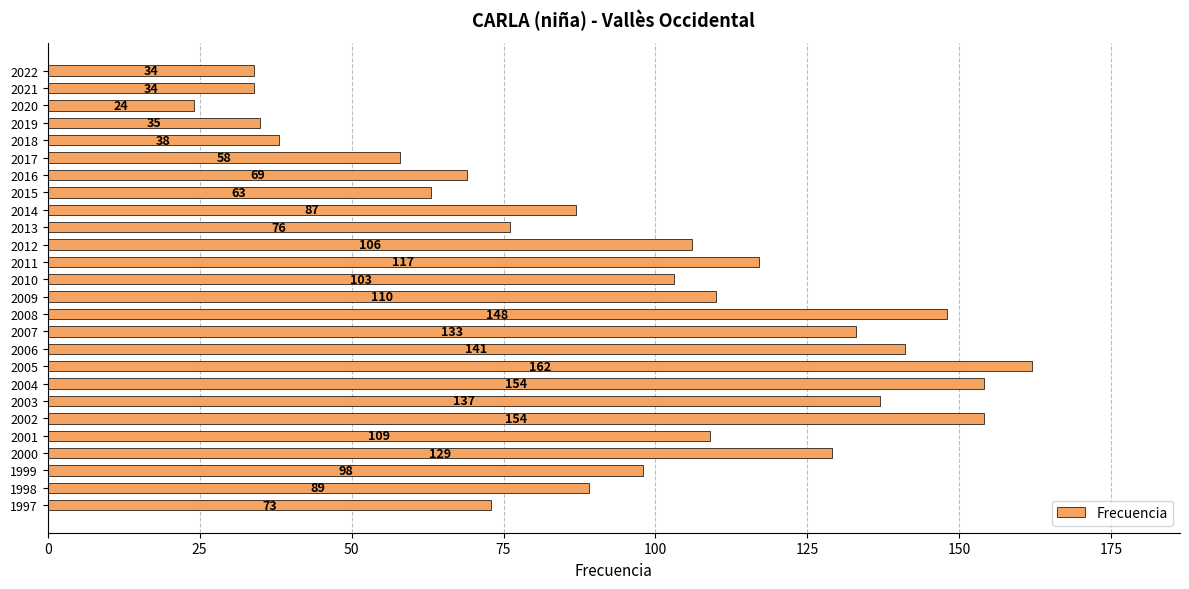

Count the number of categories in the chart.

26